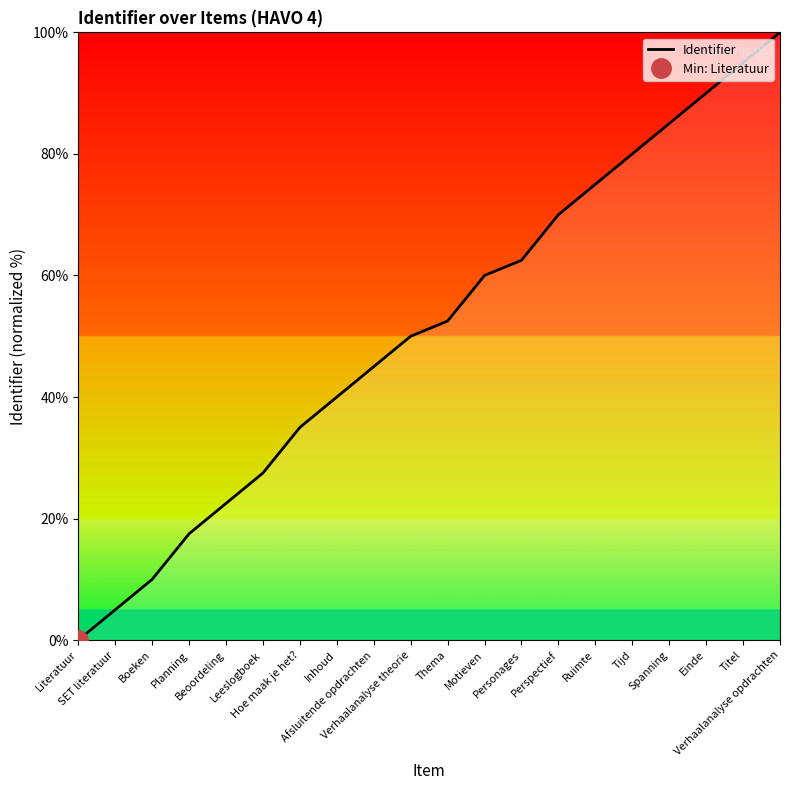

List the labels in order of value, smallest first.

Literatuur, SET literatuur, Boeken, Planning, Beoordeling, Leeslogboek, Hoe maak je het?, Inhoud, Afsluitende opdrachten, Verhaalanalyse theorie, Thema, Motieven, Personages, Perspectief, Ruimte, Tijd, Spanning, Einde, Titel, Verhaalanalyse opdrachten